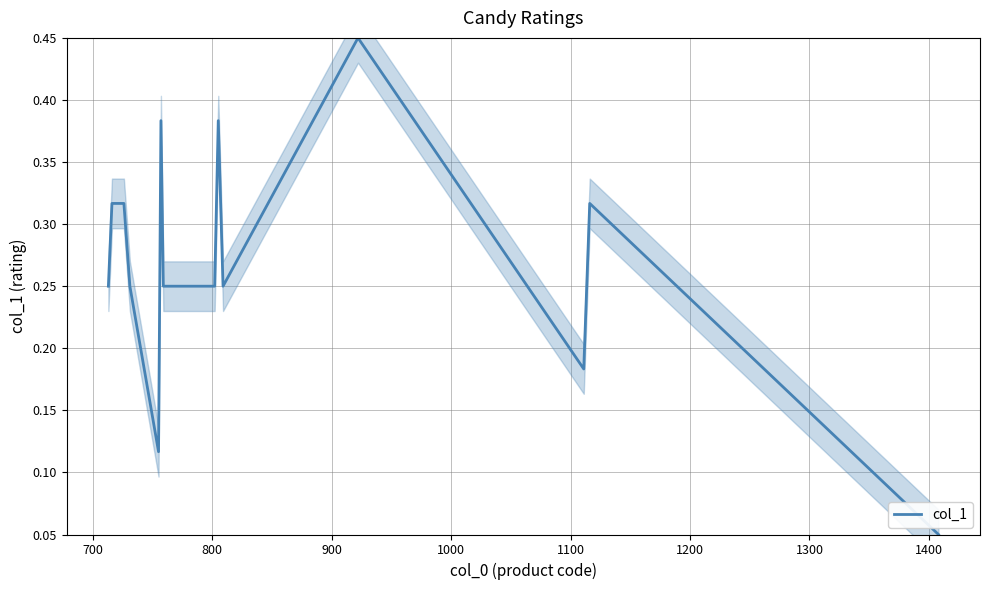

The chart shows a value of 0.2 at 800. True or false?

False